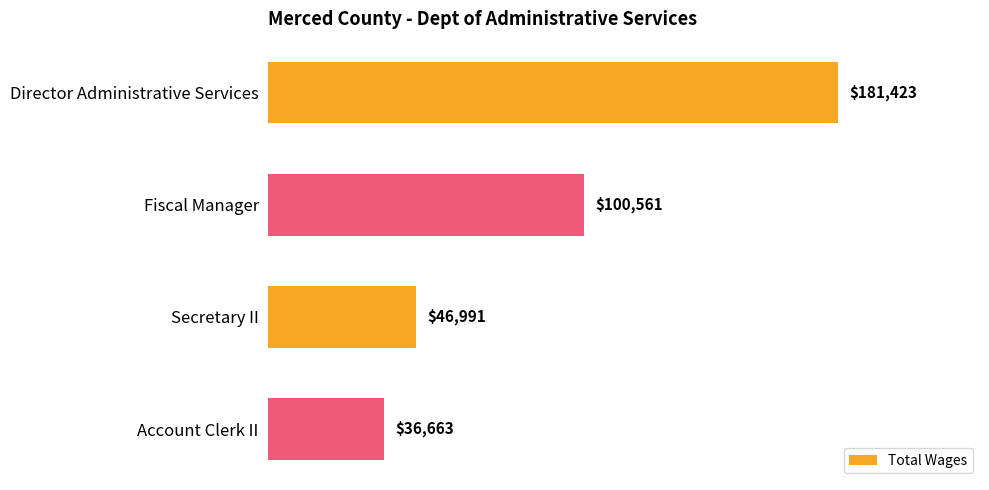

Count the number of categories in the chart.

4